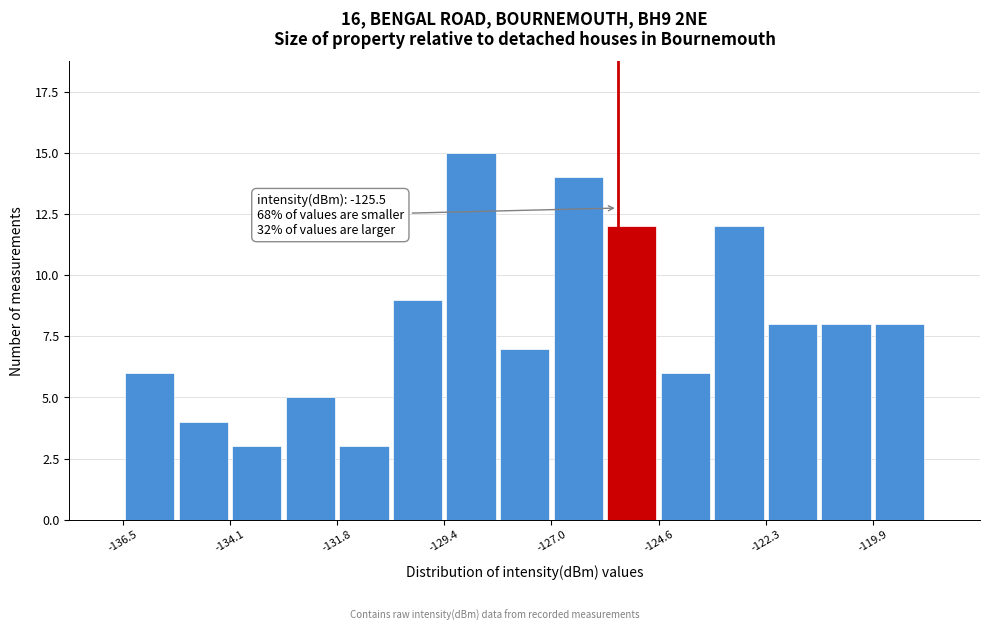

Around what value on the x-axis is the tallest bar? Give the approximate position of its centre, as read against the axis.

-129.0